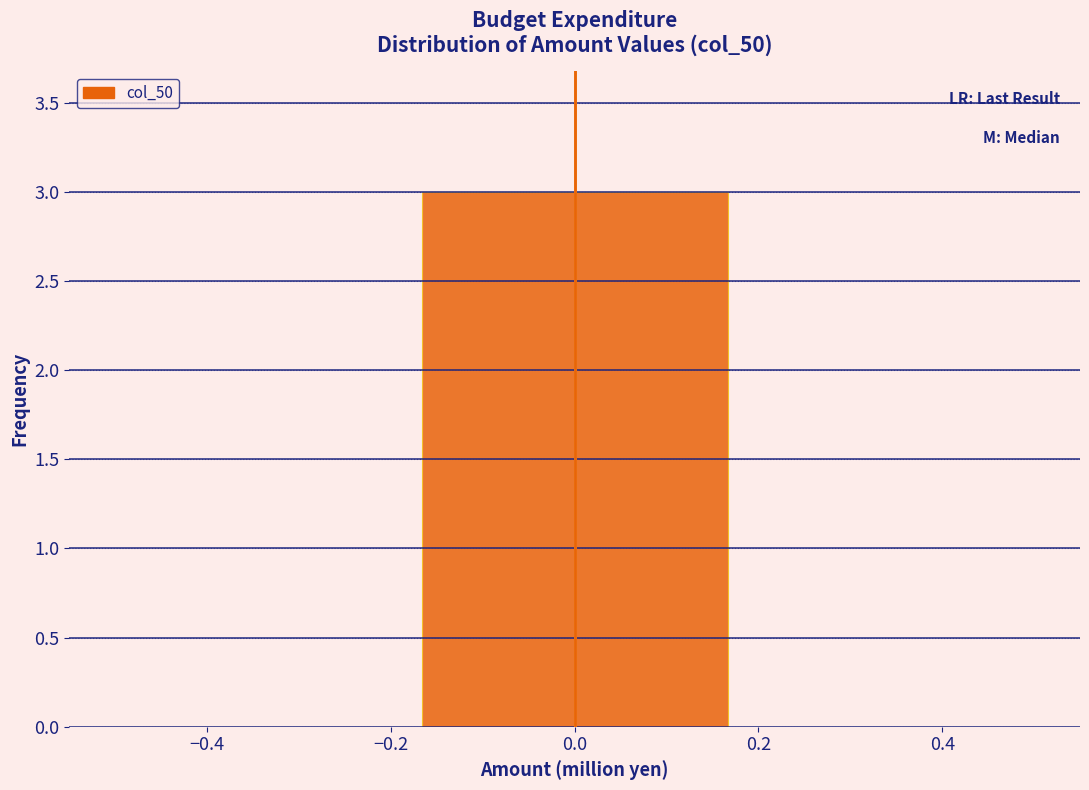

How tall is the bar that spans -0.16 to 0.16 on the x-axis? Neither the bar edges nor the heights are printed on the chart, so give them approximately, as read against the axes.

3